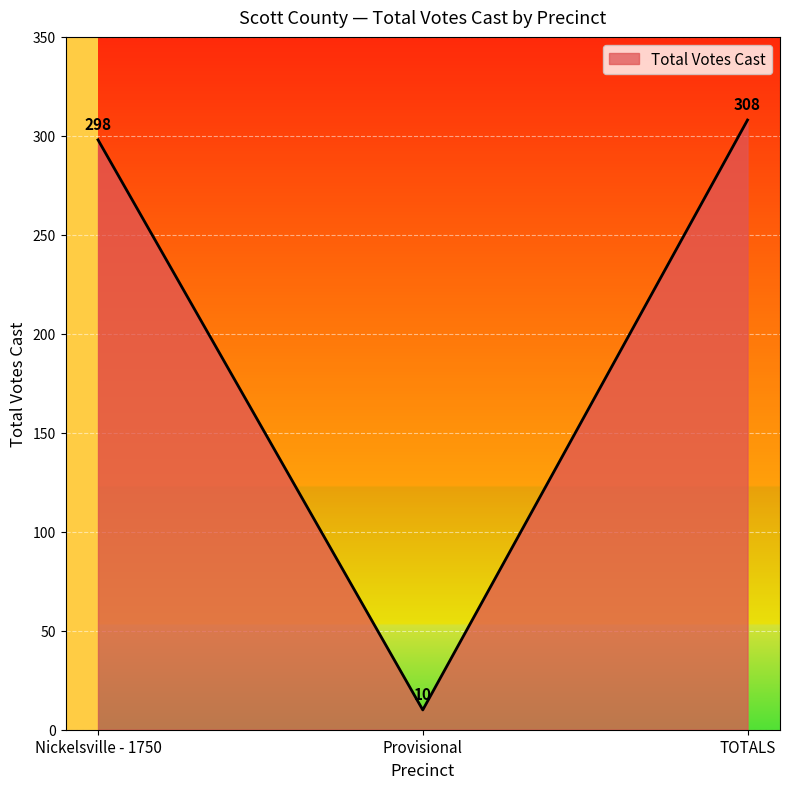

What position from the left is Provisional?

2